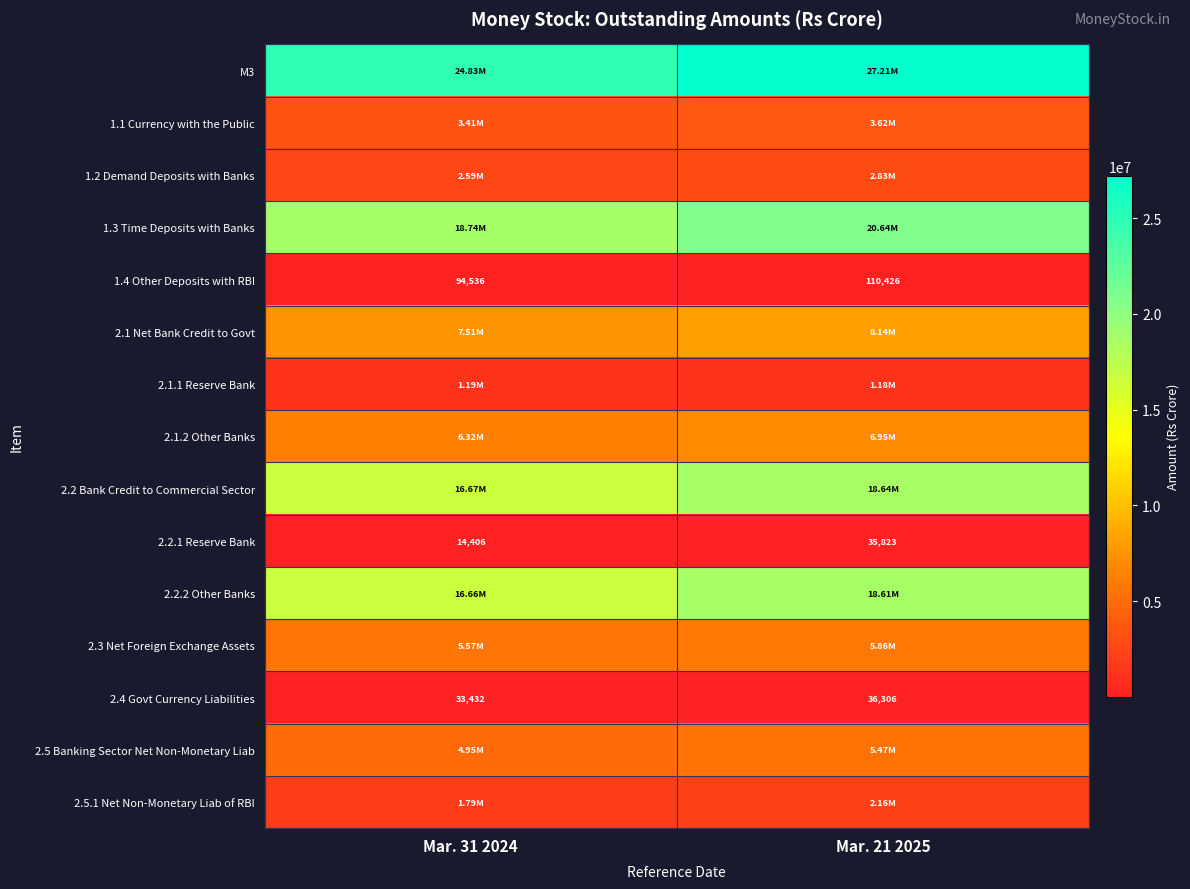

List the labels in order of 1.4 Other Deposits with RBI value, smallest first.

Mar. 31 2024, Mar. 21 2025